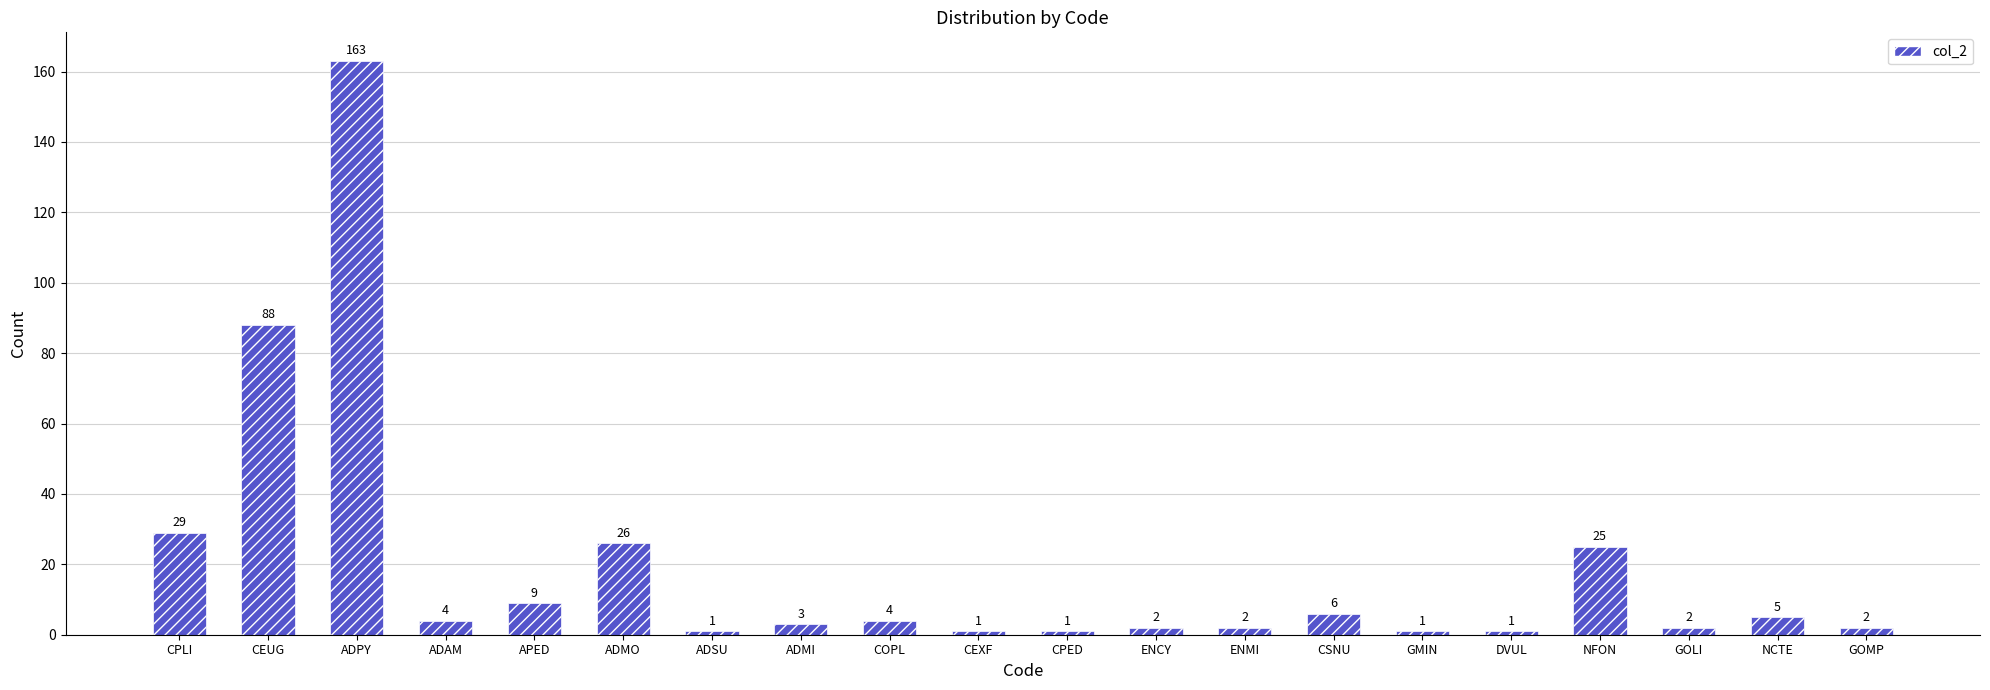

What is the sum of all values?

375